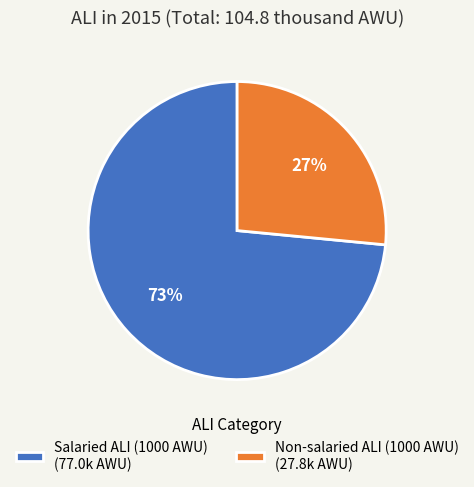

Which has a higher value, Non-salaried ALI (1000 AWU) (27.8k AWU) or Salaried ALI (1000 AWU) (77.0k AWU)?

Salaried ALI (1000 AWU) (77.0k AWU)